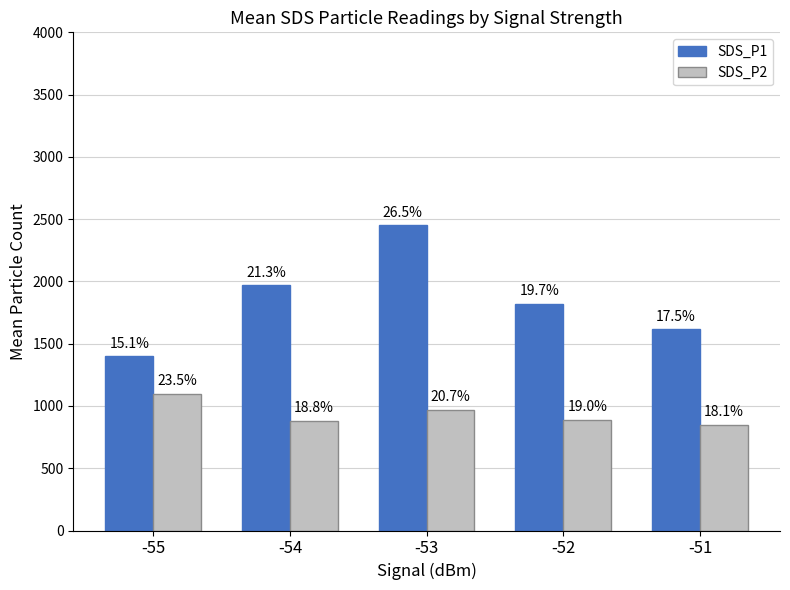

How many bars are there in each group?

2